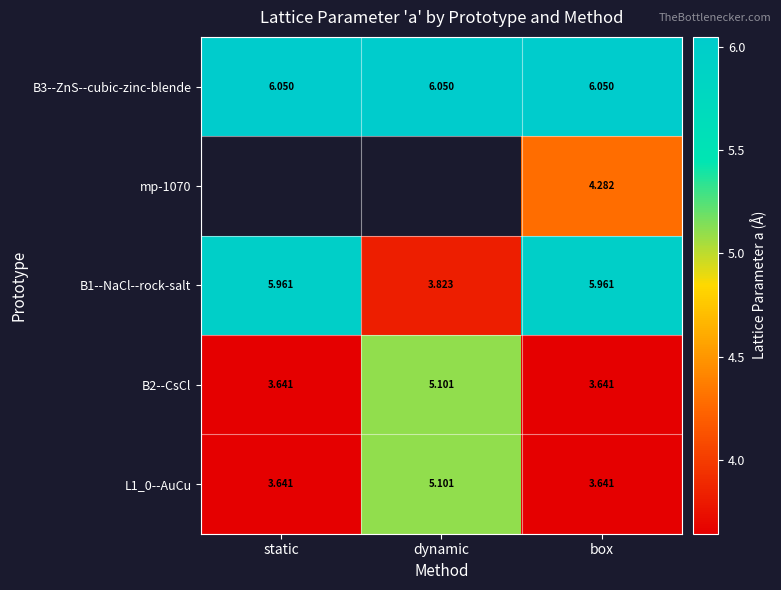

What is the sum of all L1_0--AuCu values?

12.4